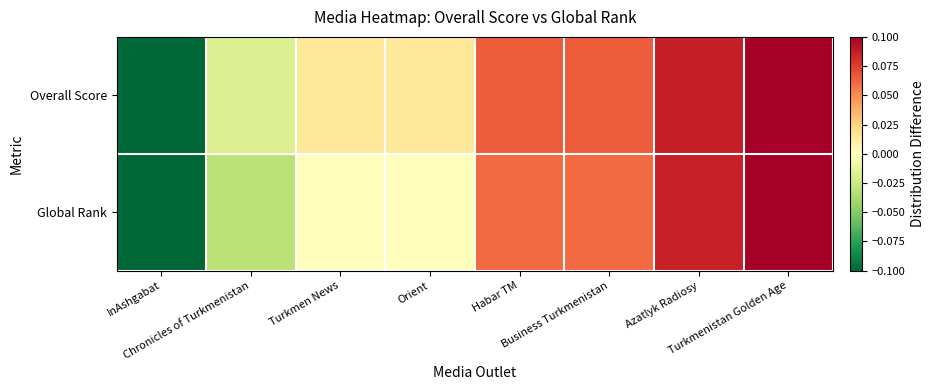

Which series has the largest total across all categories?

Overall Score